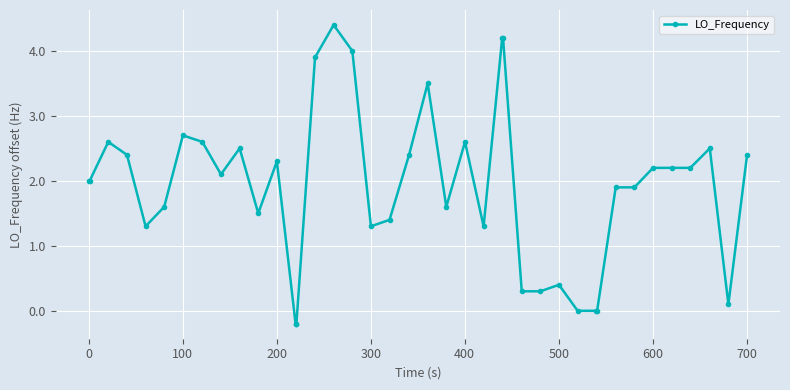

What is the greatest value displayed?

4.4